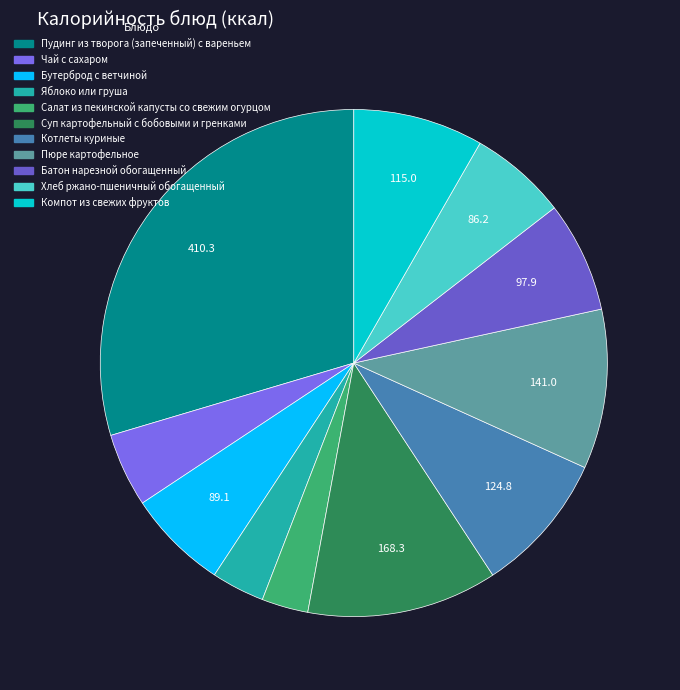

Count the number of slices in the pie.

11